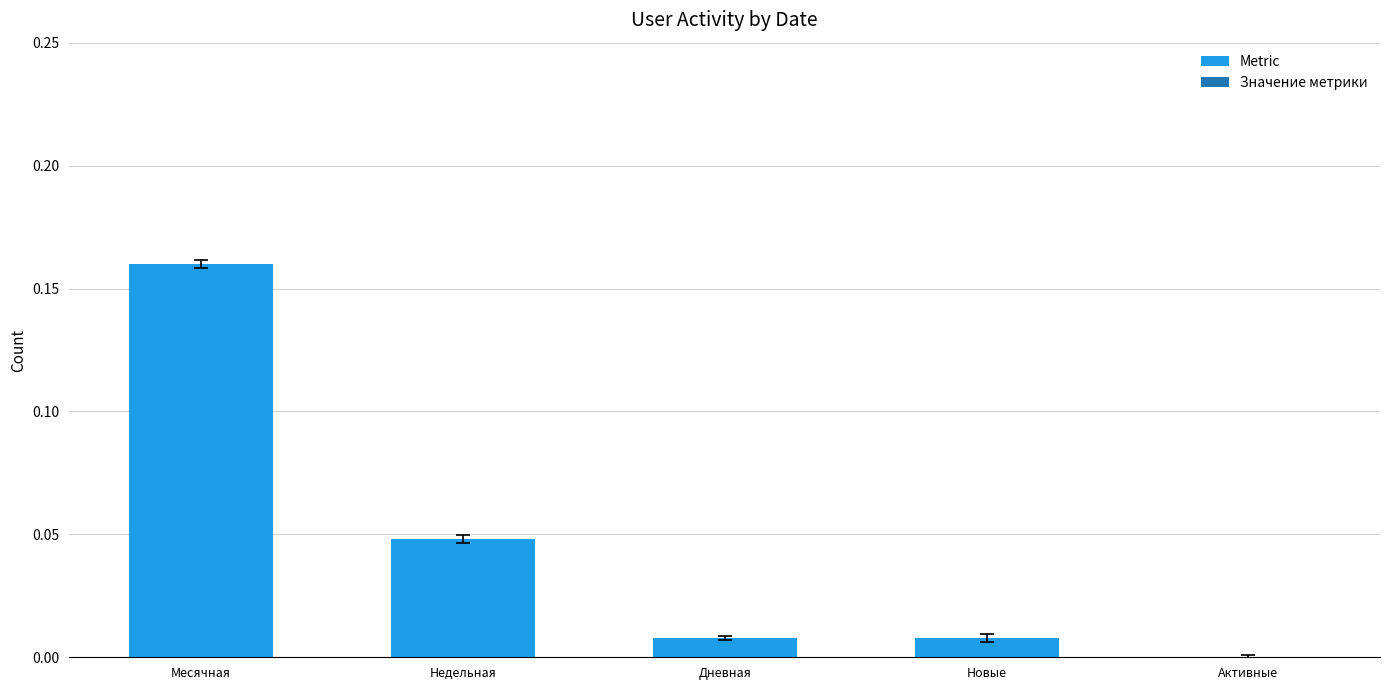

The value at Активные is 0.1. True or false?

False